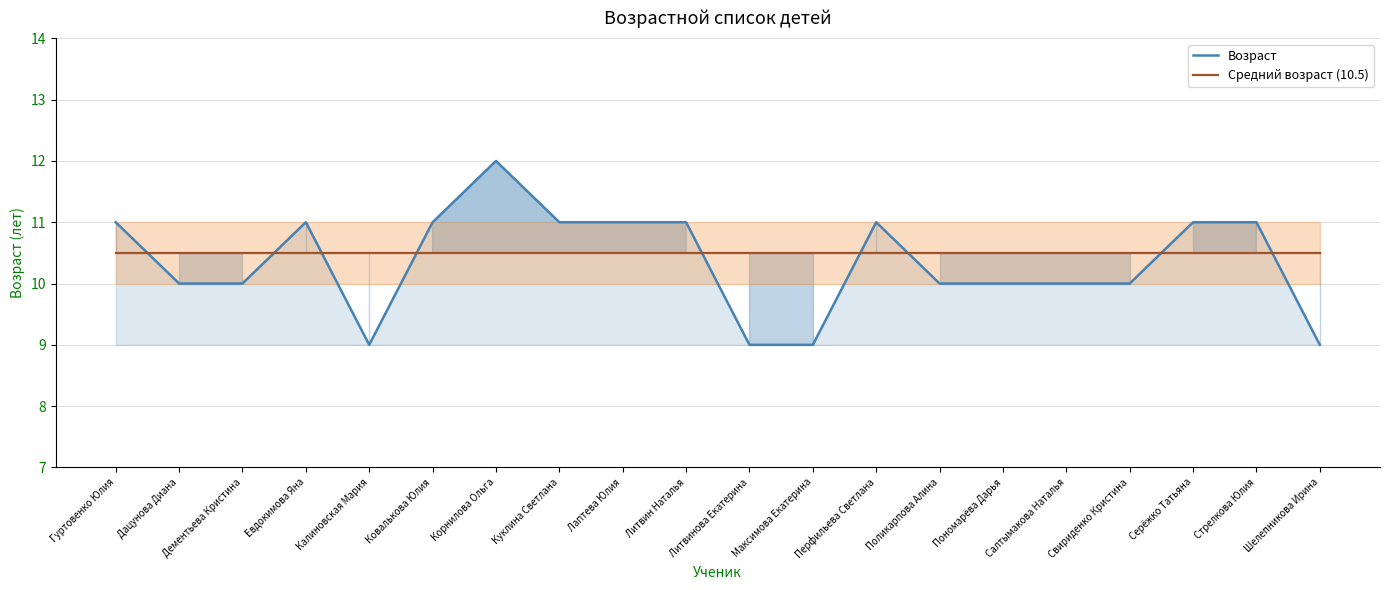

Reading right to left, extract all data points from this chart.

Возраст: 9.0	11.0	11.0	10.0	10.0	10.0	10.0	11.0	9.0	9.0	11.0	11.0	11.0	12.0	11.0	9.0	11.0	10.0	10.0	11.0
Средний возраст (10.5): 10.5	10.5	10.5	10.5	10.5	10.5	10.5	10.5	10.5	10.5	10.5	10.5	10.5	10.5	10.5	10.5	10.5	10.5	10.5	10.5